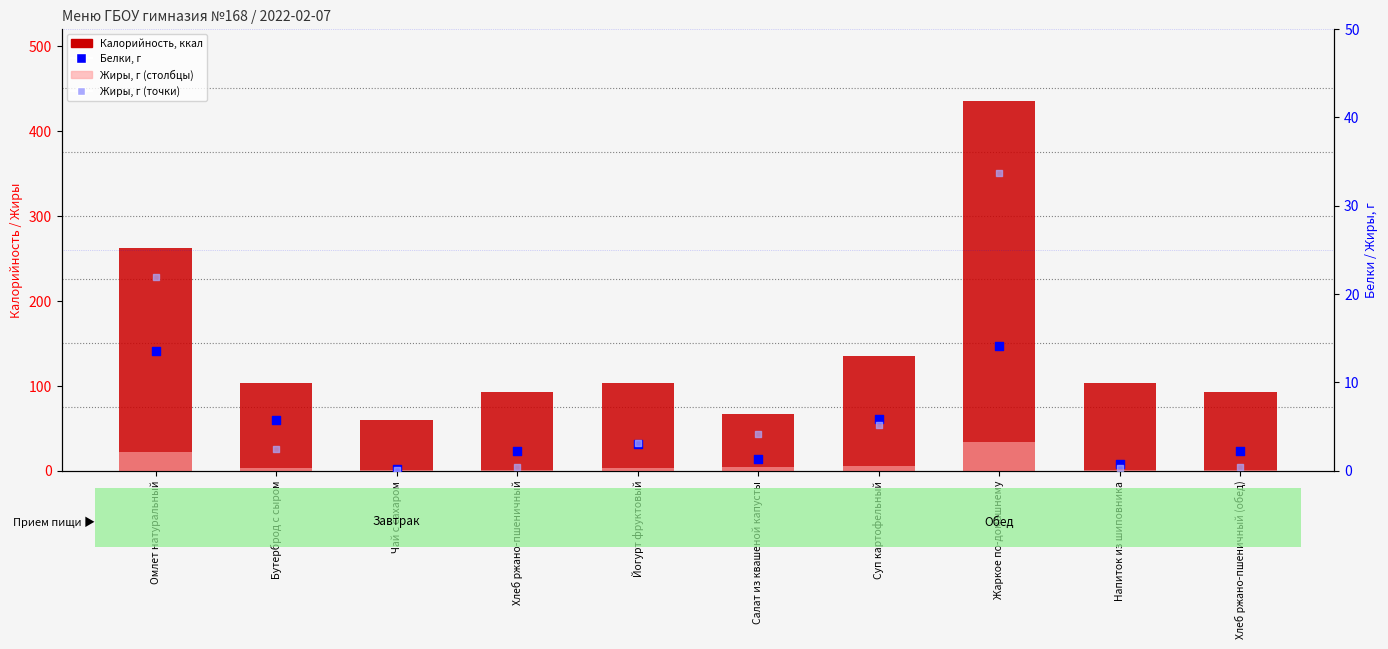

Which series reaches the minimum Y coordinate?

Жиры, г